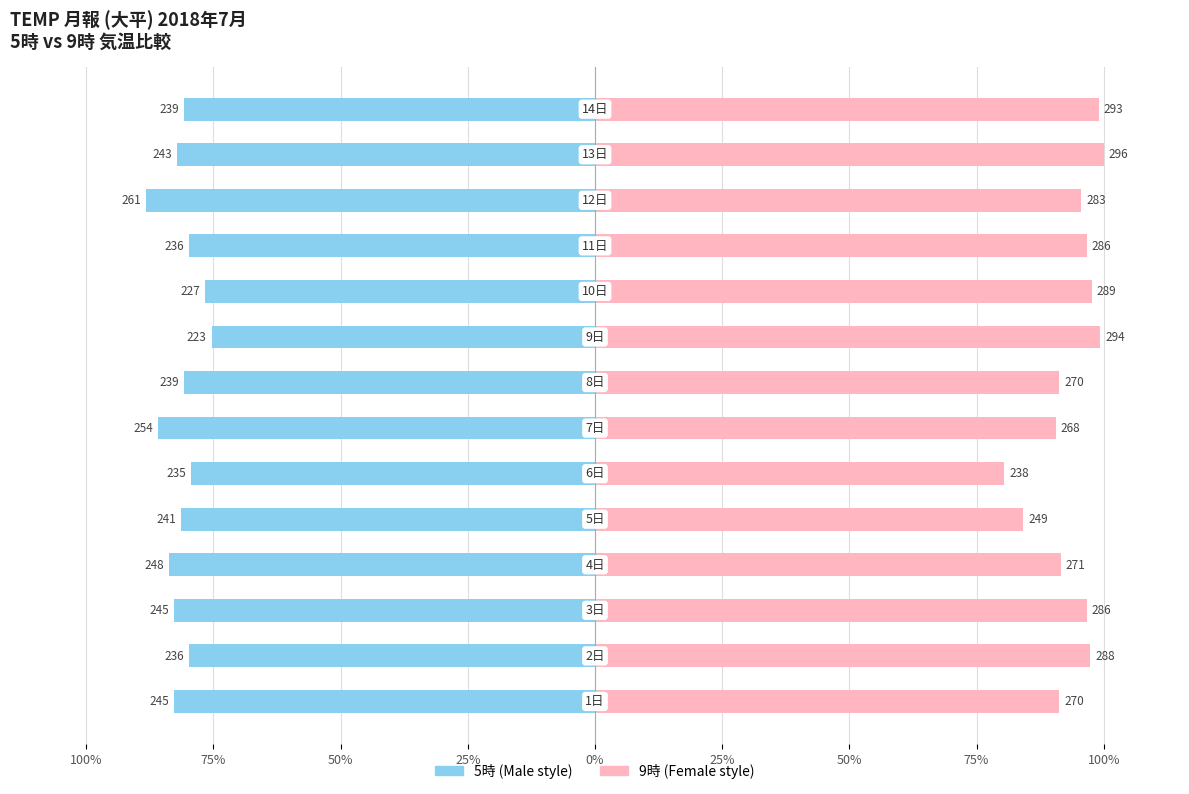

Which series has the largest total across all categories?

9時